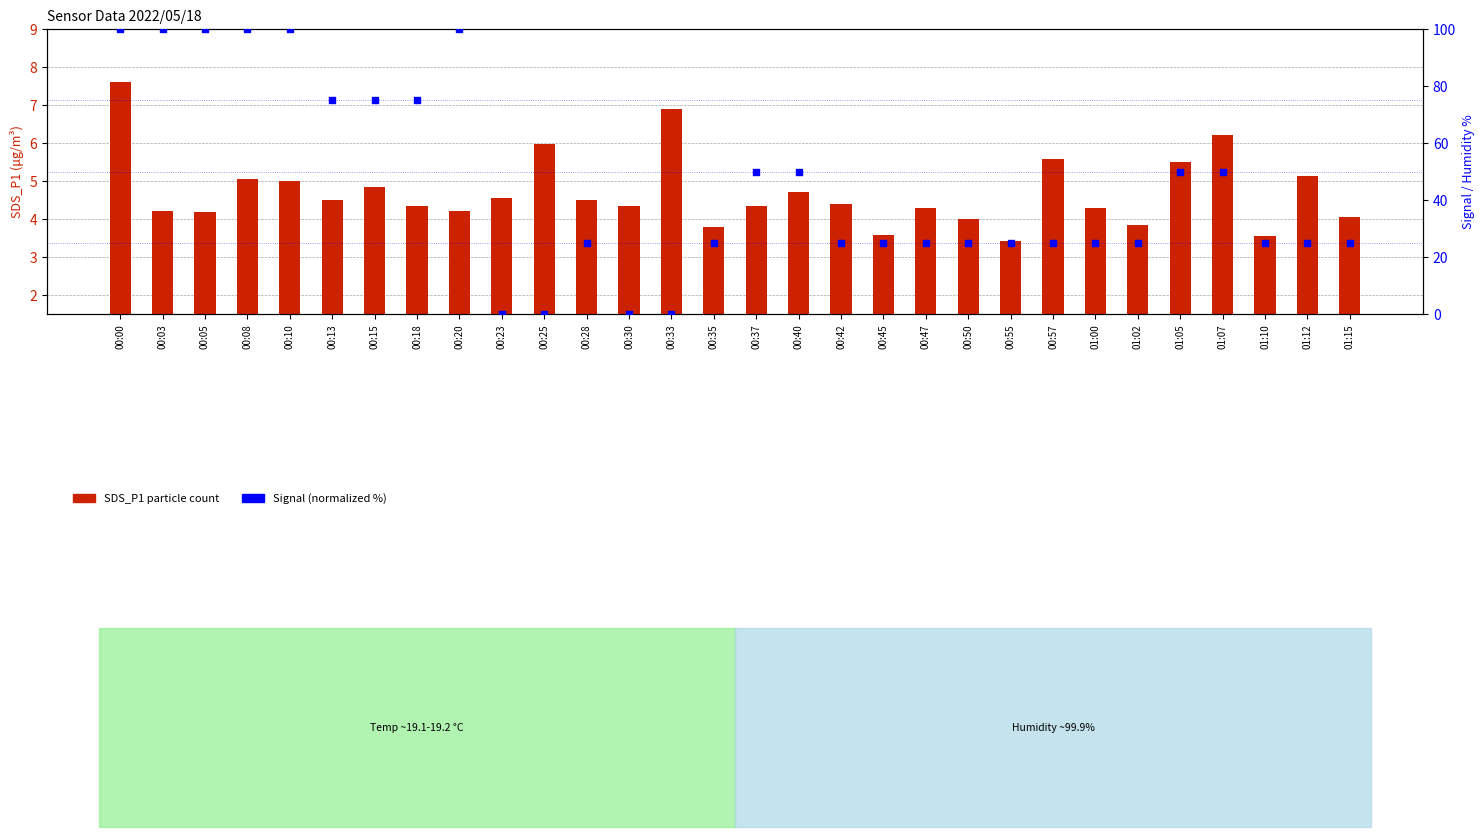

Is the value of Signal (normalized) at 01:07 greater than the value of SDS_P1 (P1 particle) at 00:08?

Yes